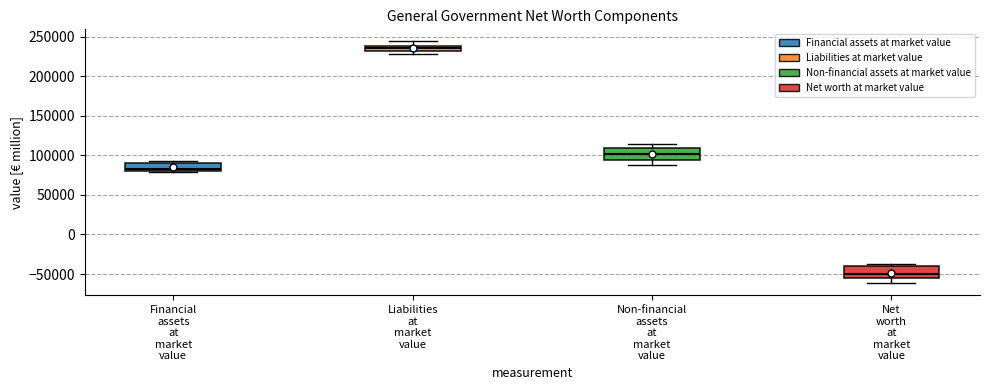

Which box's median line is the lowest?

Net worth at market value